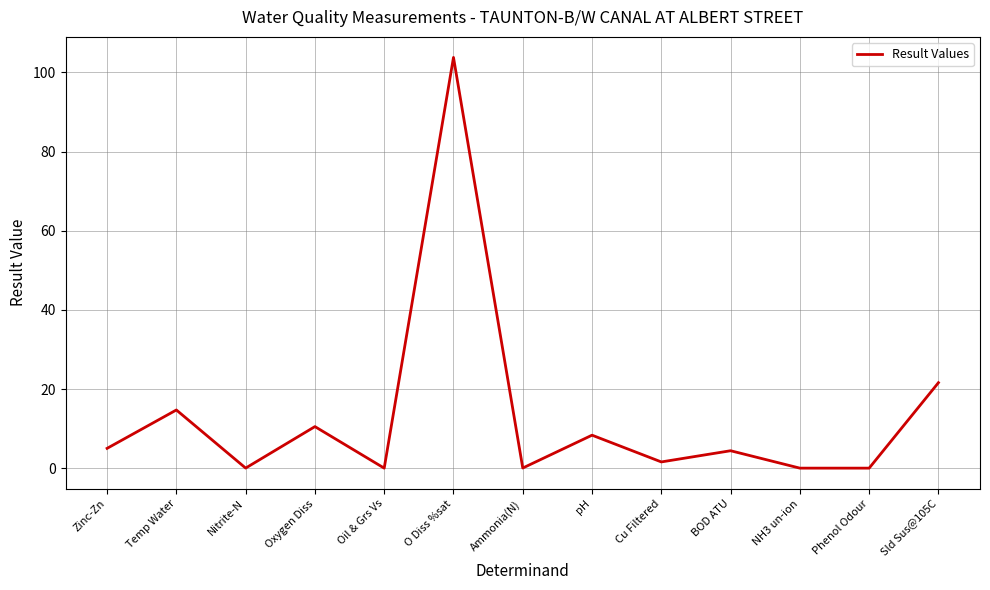

Is it true that the value at Sld Sus@105C is 33.8?

False